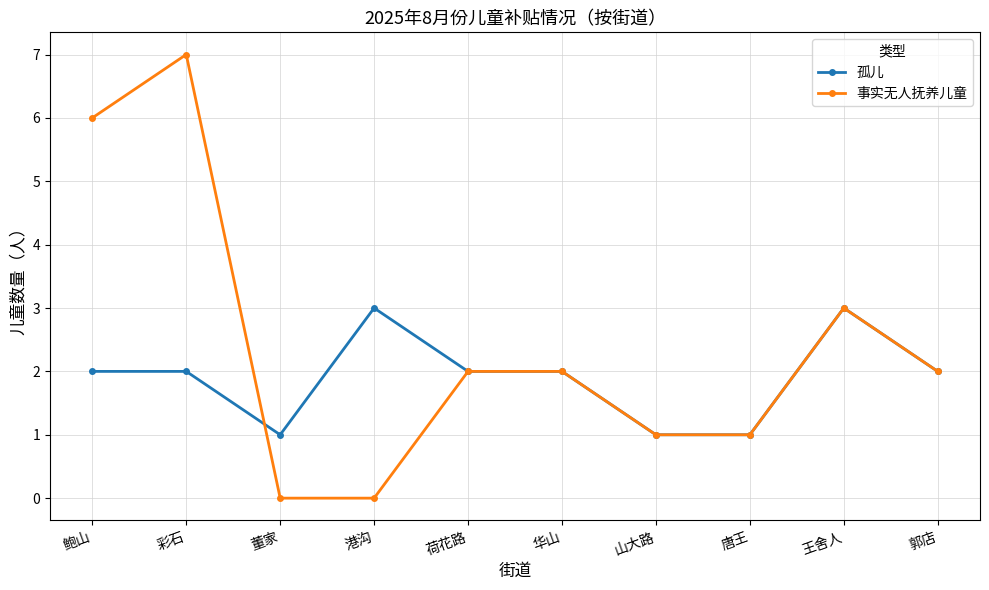

Rank the series by their average value, from highest to lowest.

事实无人抚养儿童, 孤儿